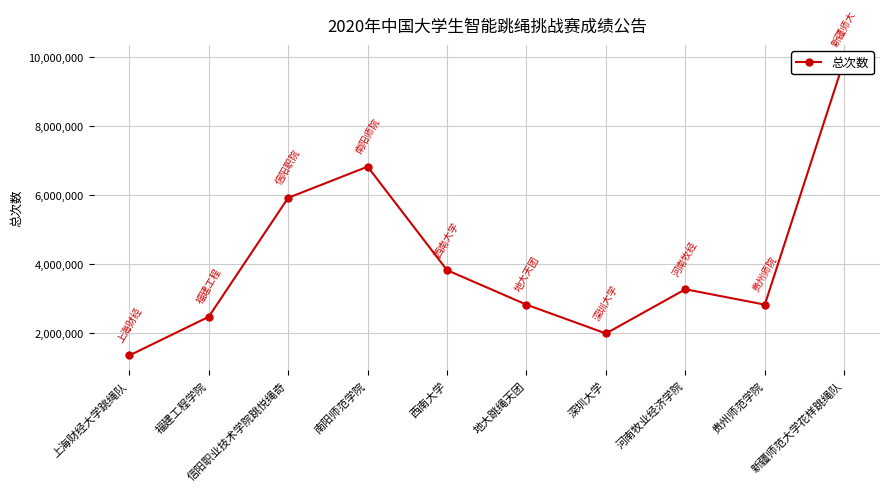

What is the average value?

4124784